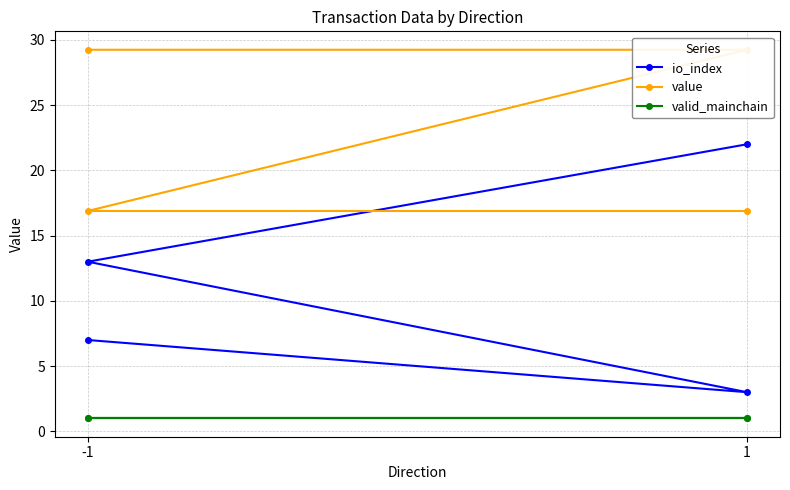

Which series has the largest total across all categories?

value